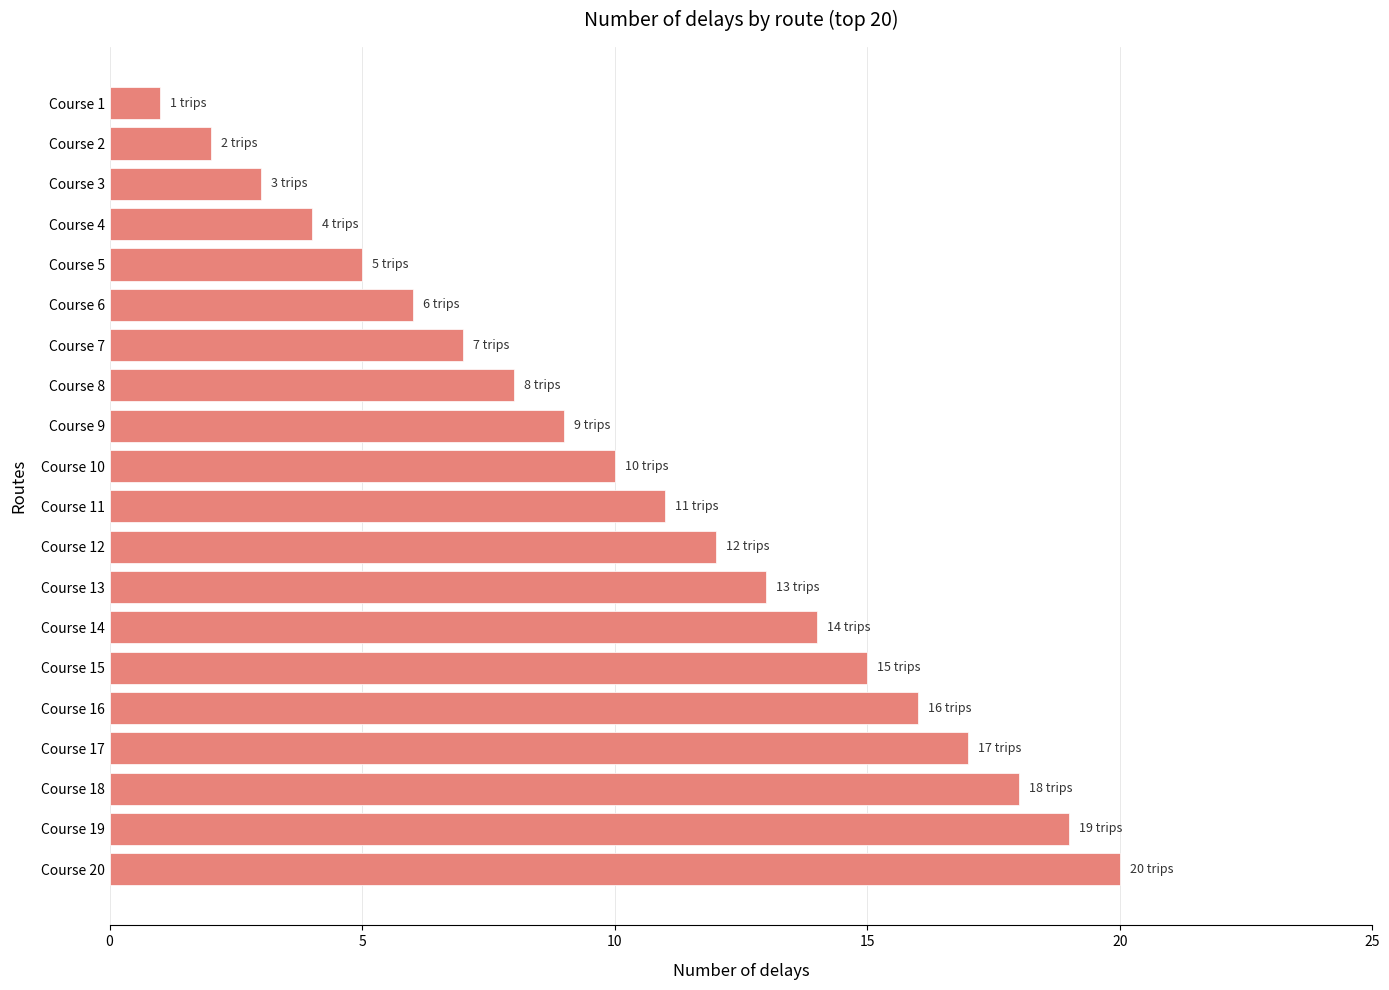

The value at Course 3 is 3. True or false?

True